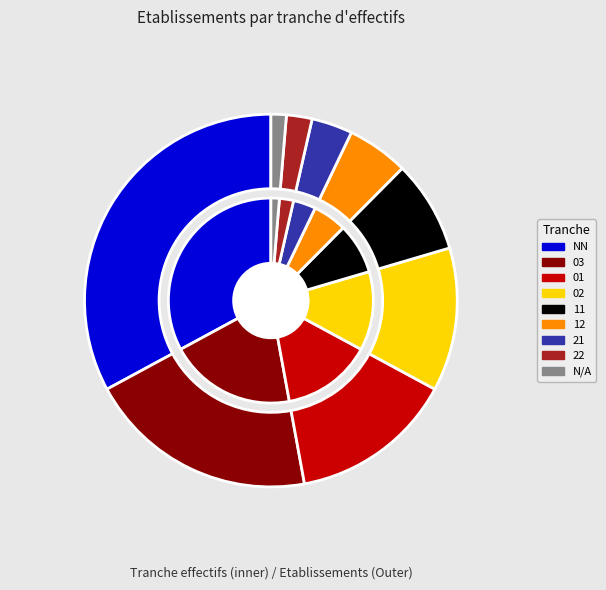

Which has a higher value, 02 or 03?

03